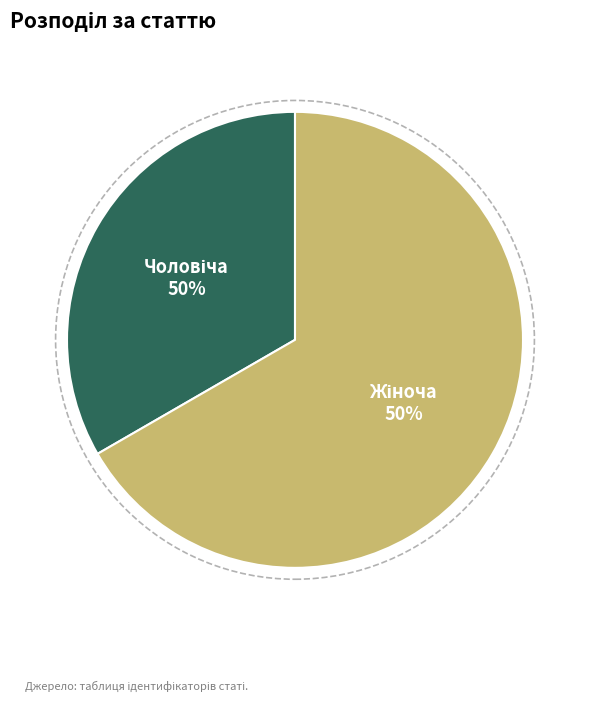

Rank the categories by value from lowest to highest.

Чоловіча, Жіноча